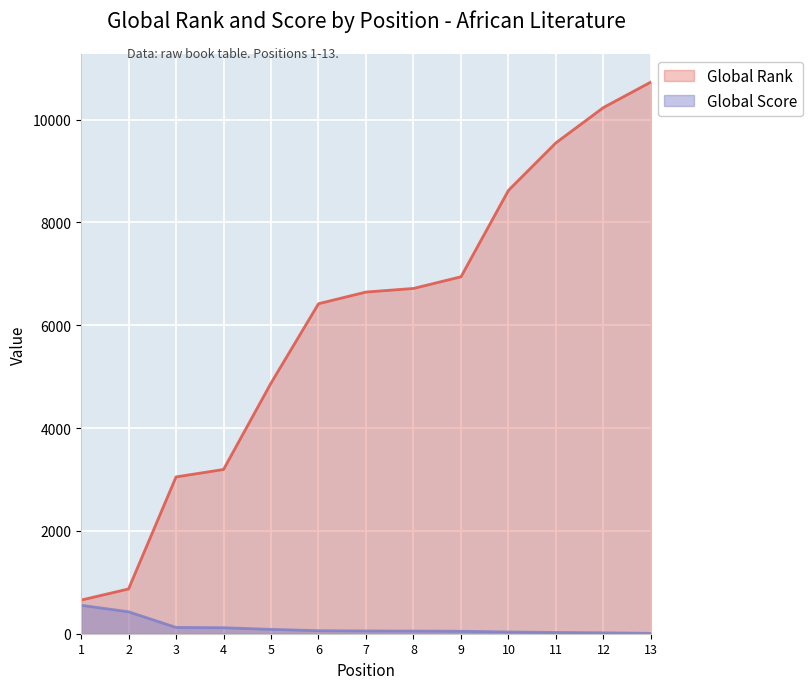

Where does the Global Rank series first go above 6646?

8